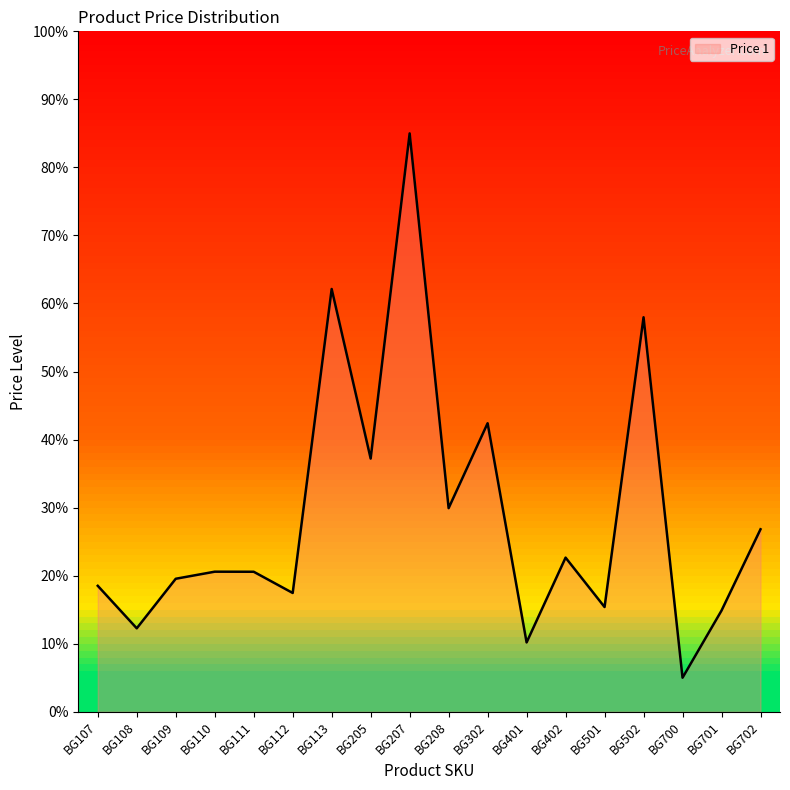

Which category has the highest value across all series?

BG207